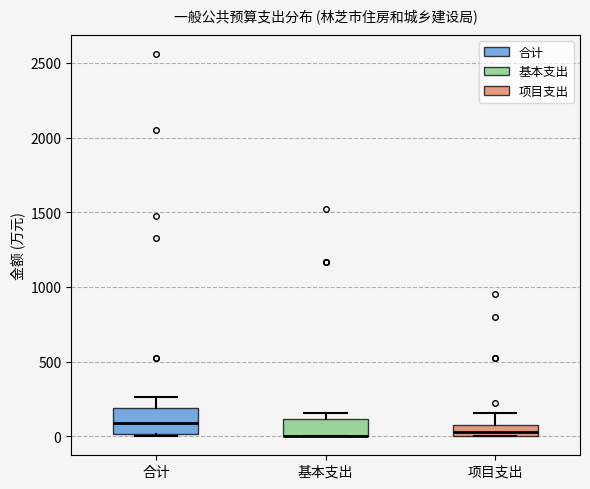

Reading left to right, transcribe this box plot: for each box, give where its median line is, the range the box spans, and where its two whiskers end, as read against the y-axis. The values are not printed on the chart, so give them approximately, as read against the axis.

合计: median 100, box 0 to 200, whiskers 0 to 250
基本支出: median 0 (drawn on the box's lower edge), box 0 to 100, whiskers 0 to 150
项目支出: median 50, box 0 to 100, whiskers 0 to 150